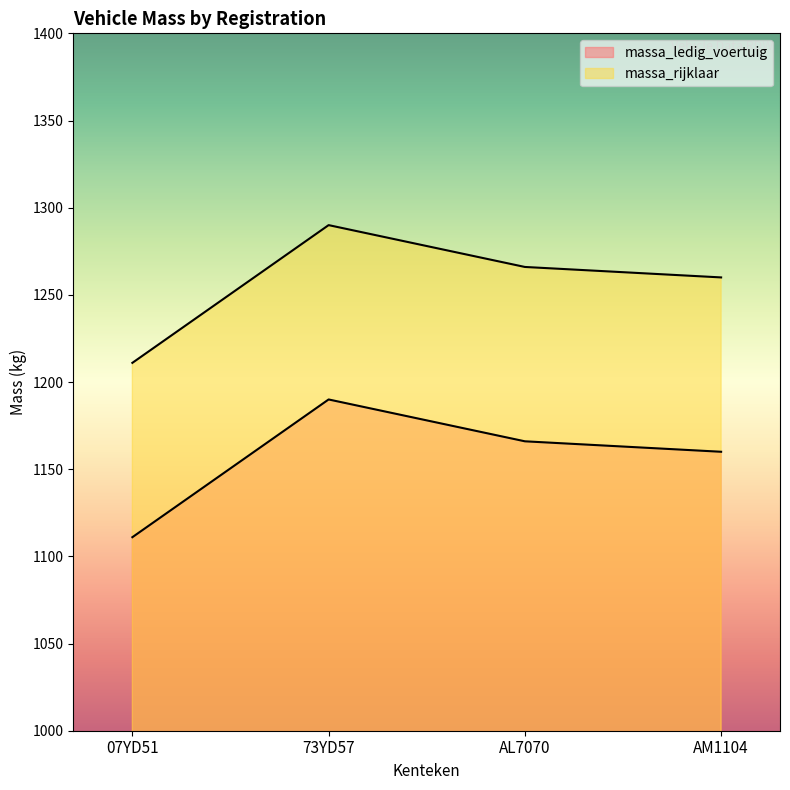

True or false: massa_ledig_voertuig and massa_rijklaar cross at least once.

False